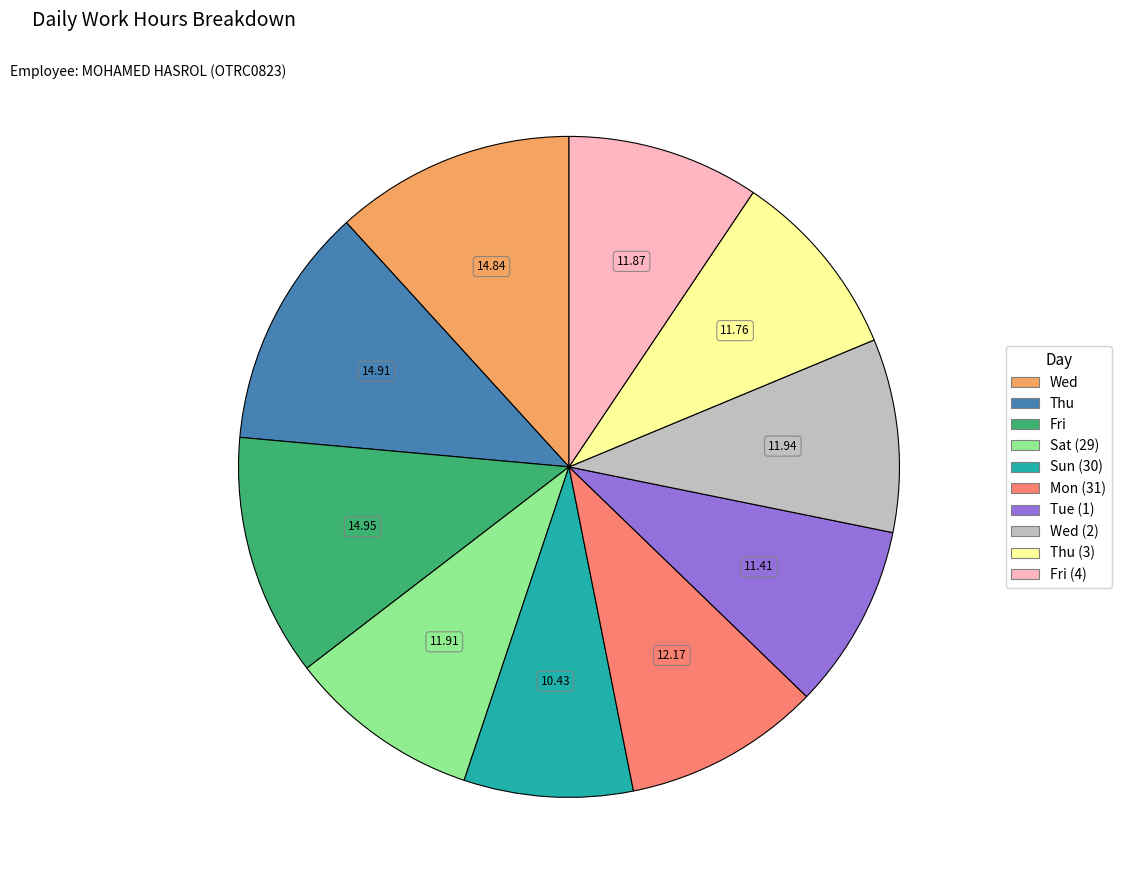

Does any single category account for the majority?

No